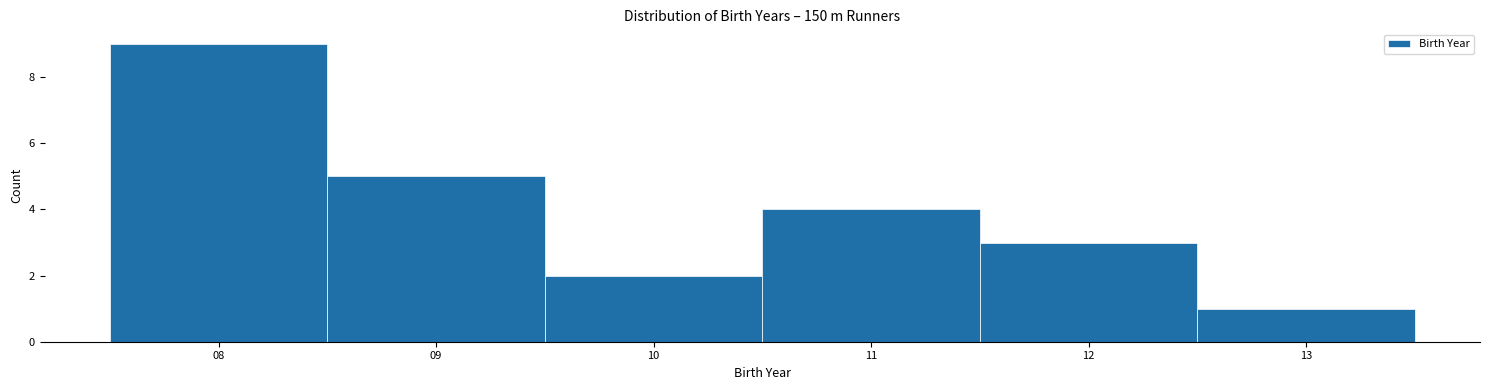

Which range on the x-axis has the tallest bar?

7.5 to 8.5